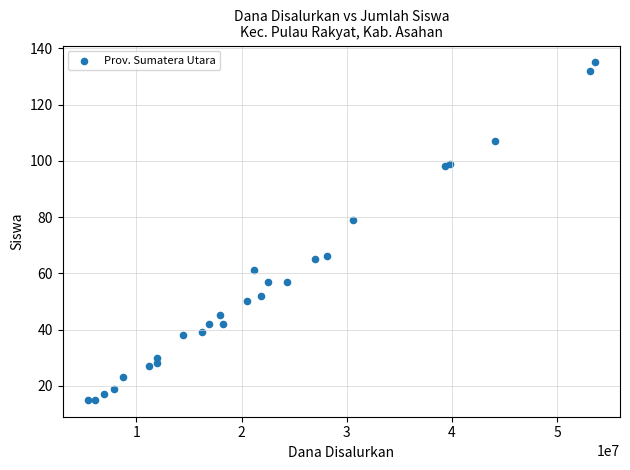

What Y value in the scatter plot is closest to 75?

79